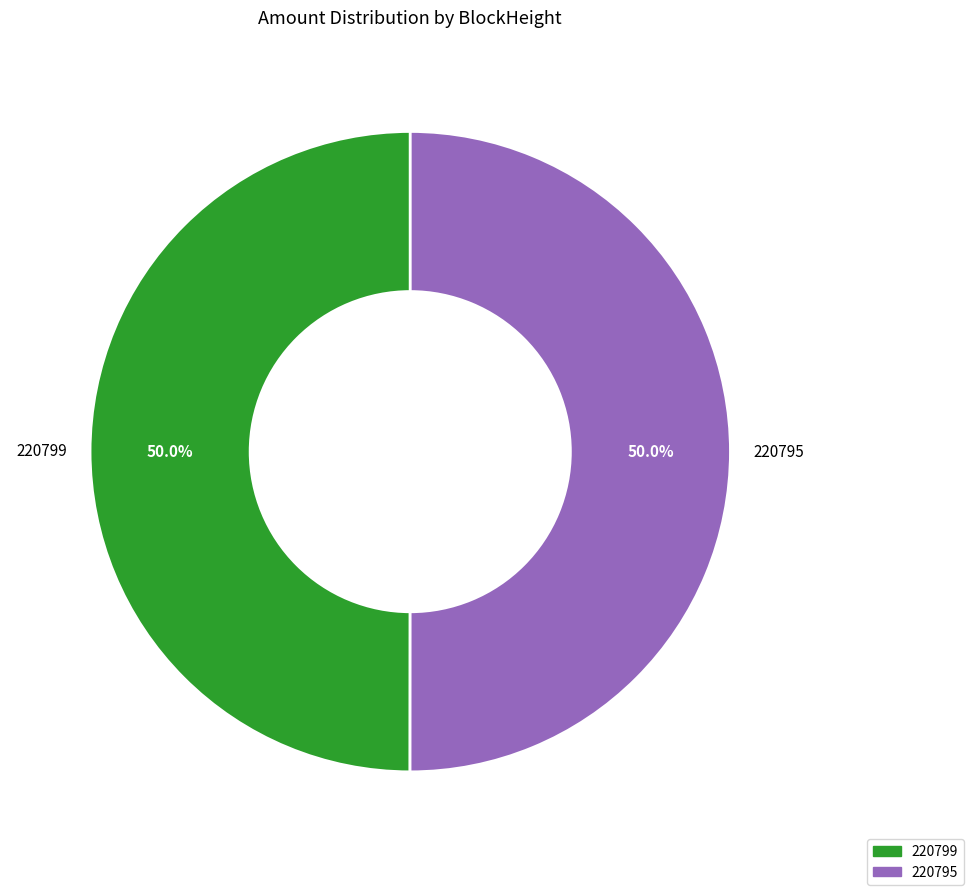

To the nearest percent, what is the combined percentage of 220795 and 220799?

100%